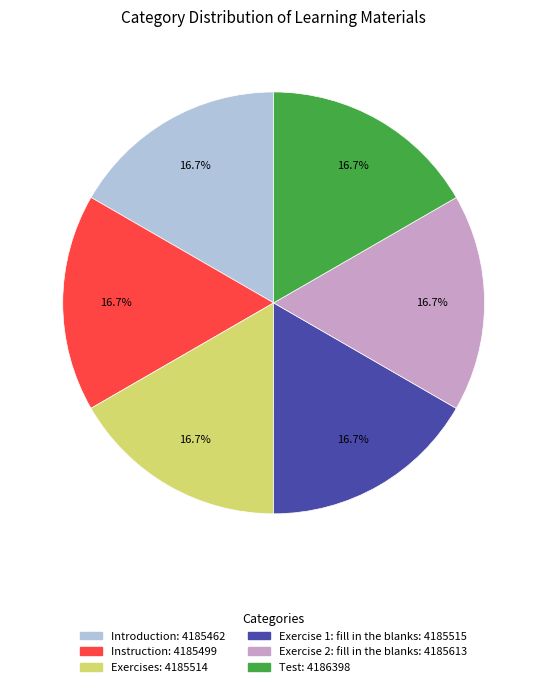

What portion of the pie excludes Exercises?

83.3%